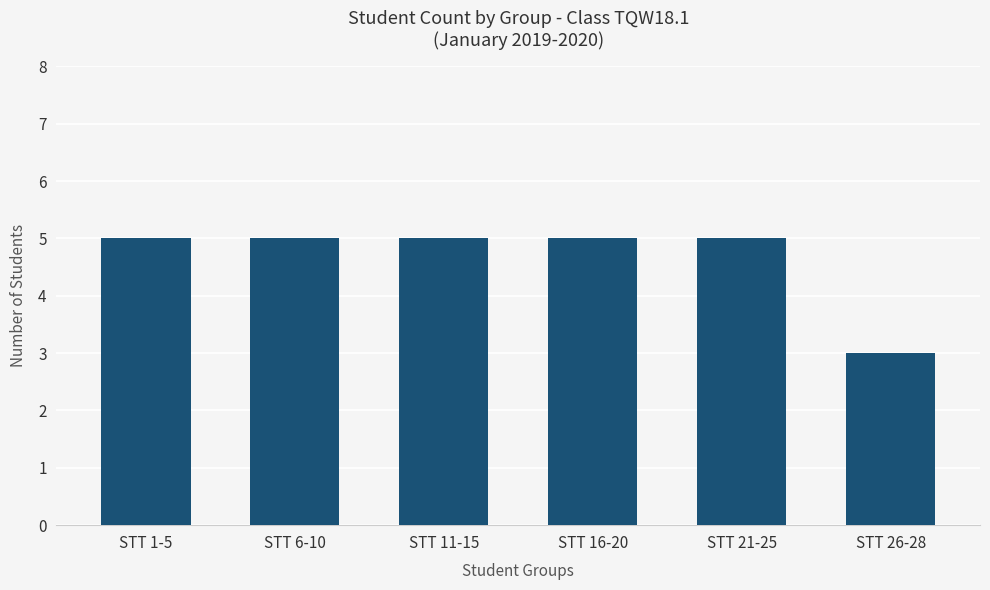

Approximately how many times larger is the value at STT 1-5 compared to STT 21-25?

1.0